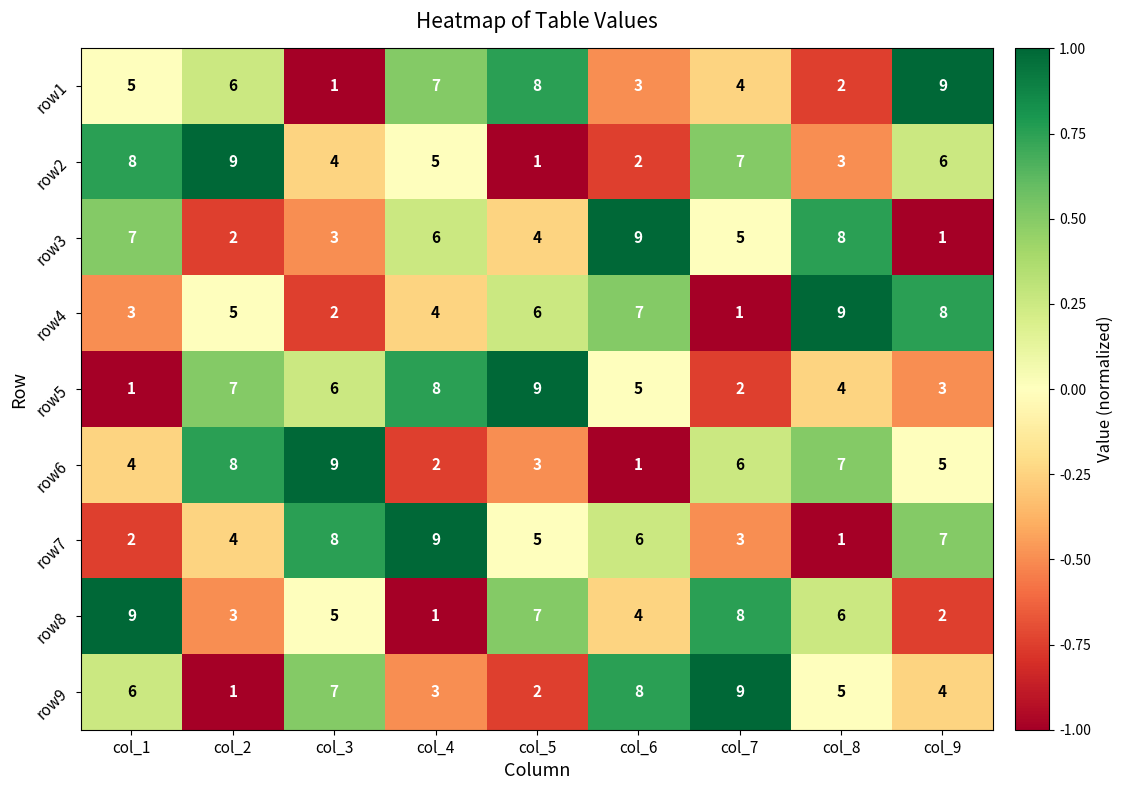

Rank the categories by row7 value from lowest to highest.

col_8, col_1, col_7, col_2, col_5, col_6, col_9, col_3, col_4